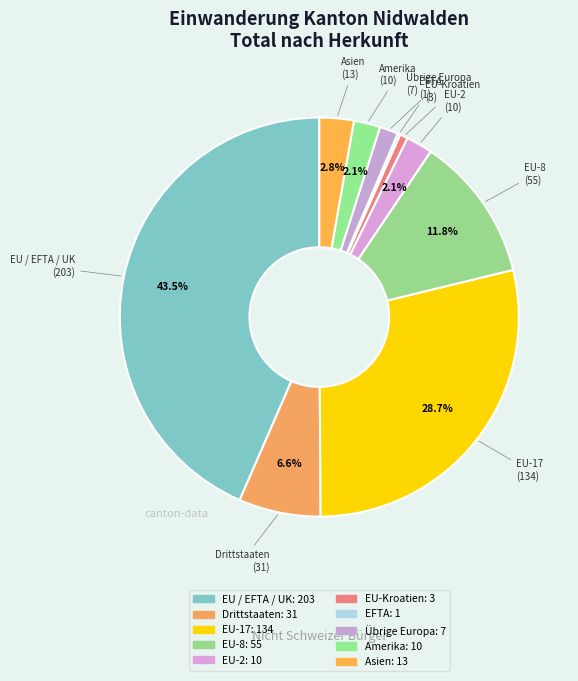

Count the number of slices in the pie.

10